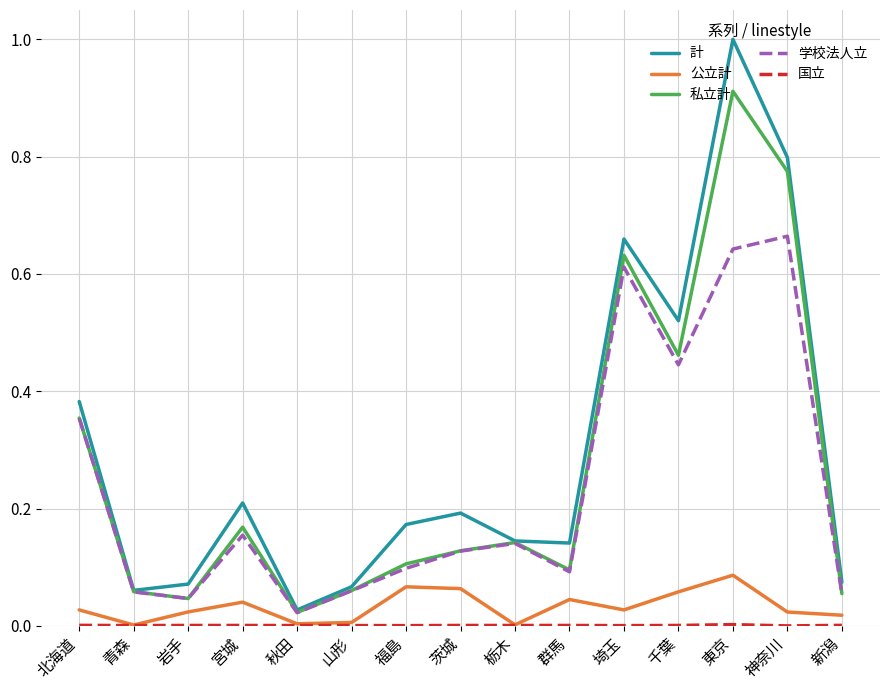

Which category has the lowest value in the 学校法人立 series?

秋田